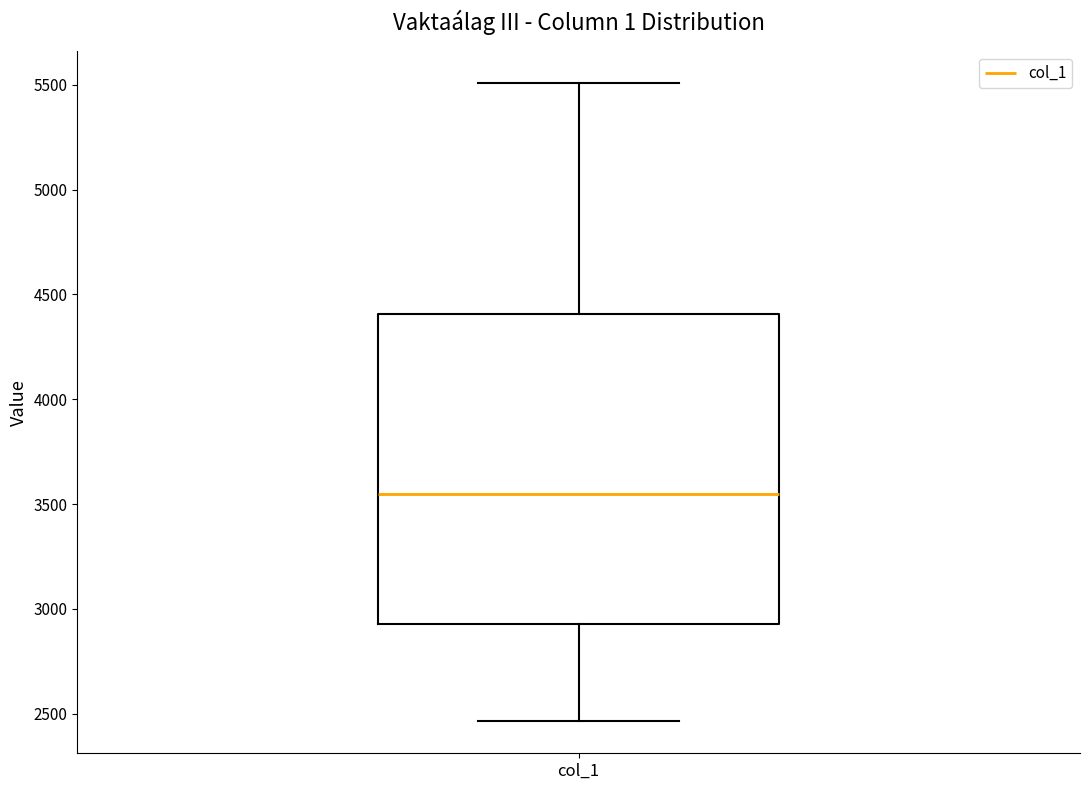

Where is the upper edge of the box for col_1 on the y-axis? The values are not printed on the chart, so give them approximately, as read against the axis.

4400